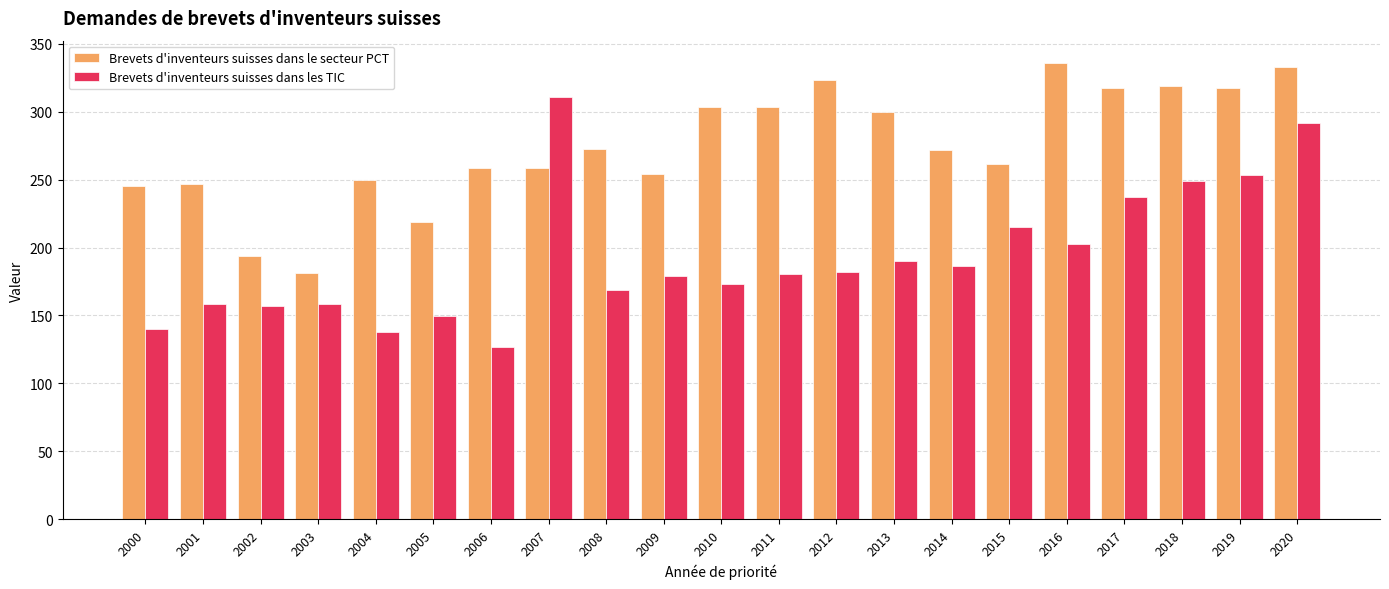

What is the difference between the maximum and second lowest values in the Brevets d'inventeurs suisses dans le secteur PCT series?

141.8